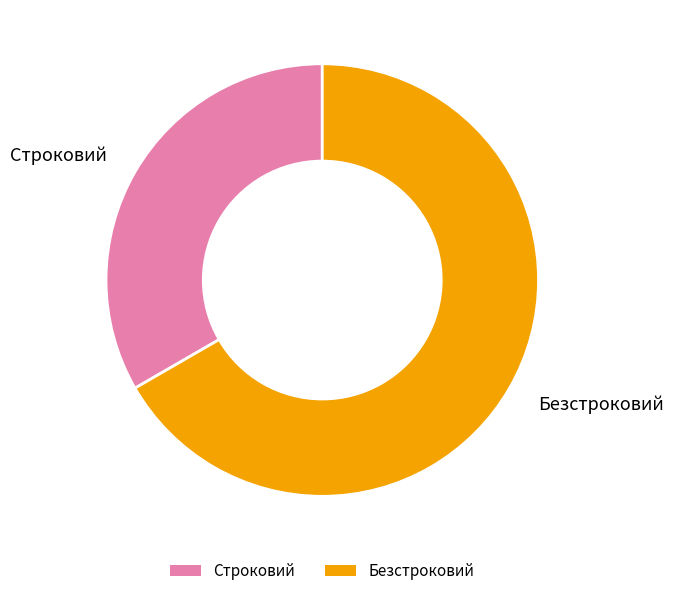

Which has a higher value, Строковий or Безстроковий?

Безстроковий